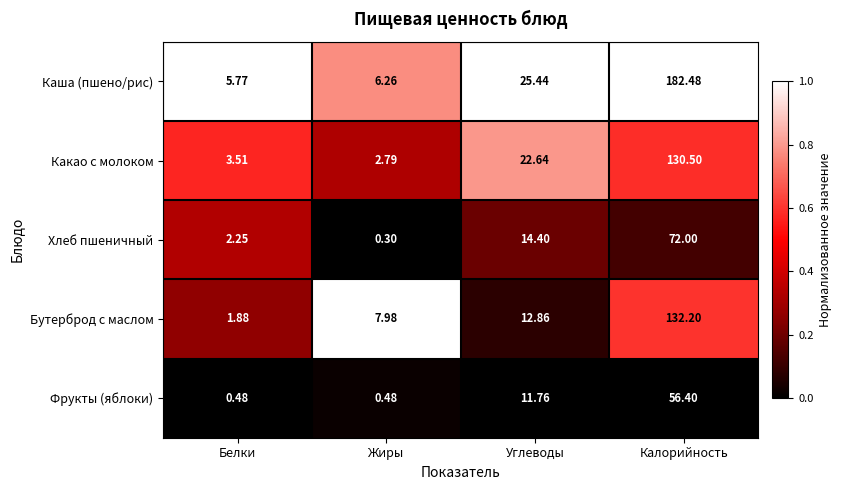

Which category has the highest value in the Бутерброд с маслом series?

Калорийность